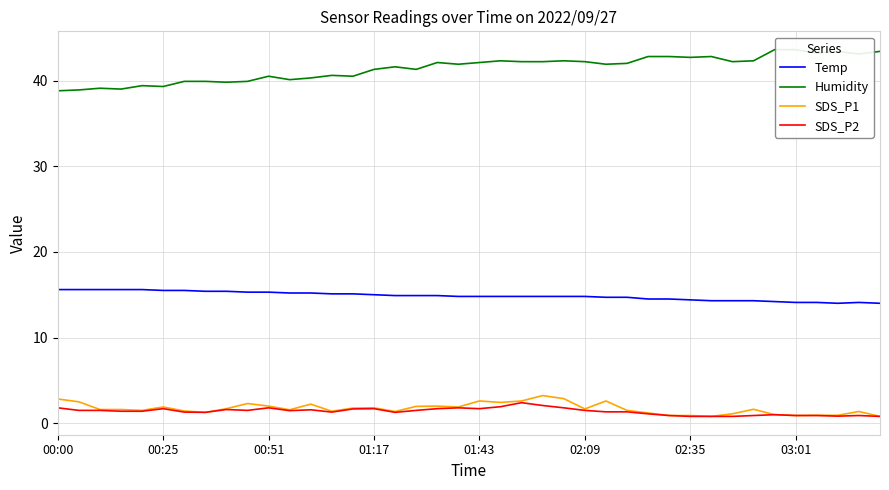

What is the value of the Temp point at the 3rd from the left?

15.6